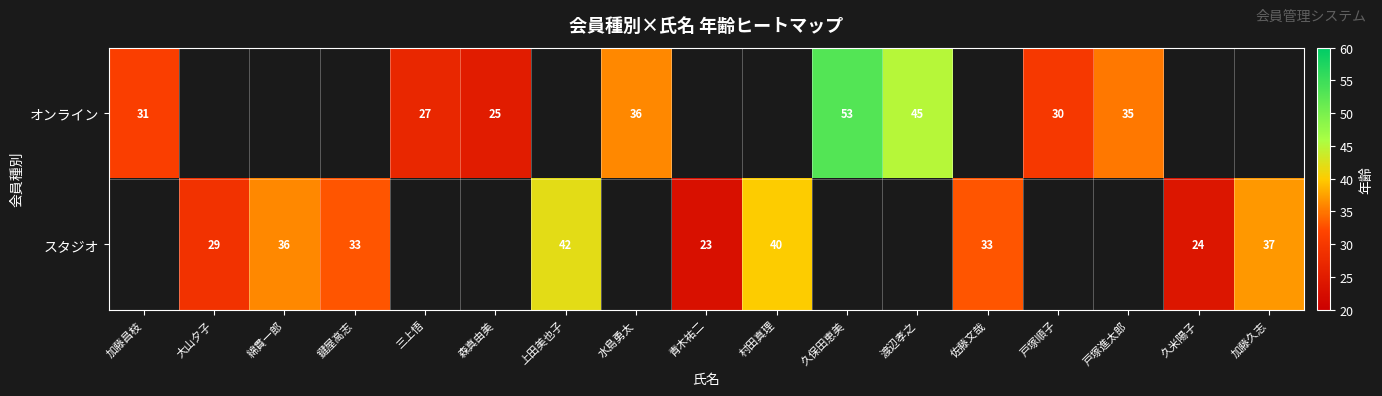

Which label corresponds to the largest value in the chart?

久保田恵美